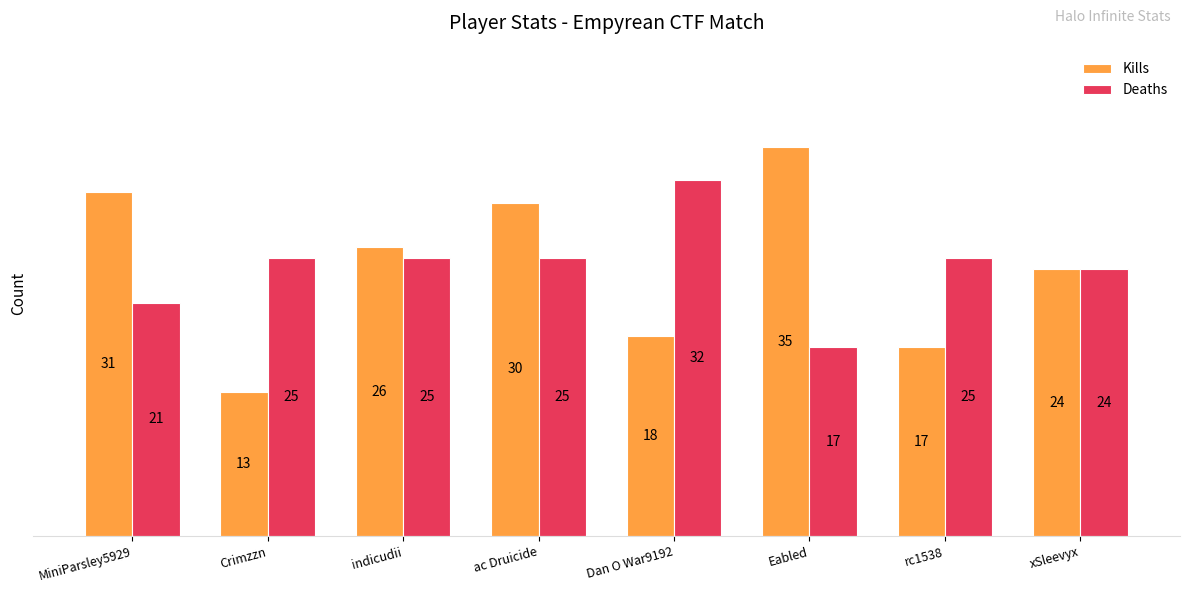

Is the value of Kills at Eabled greater than the value of Deaths at Eabled?

Yes